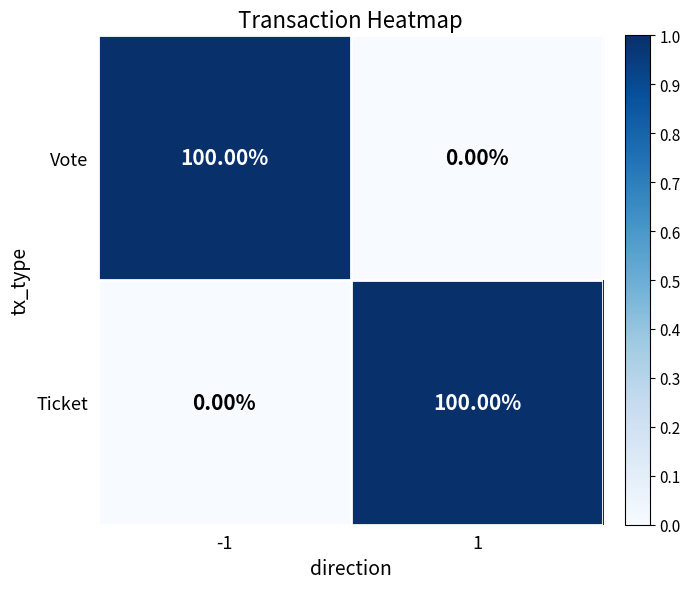

What is the difference between the highest and lowest values at -1?

100